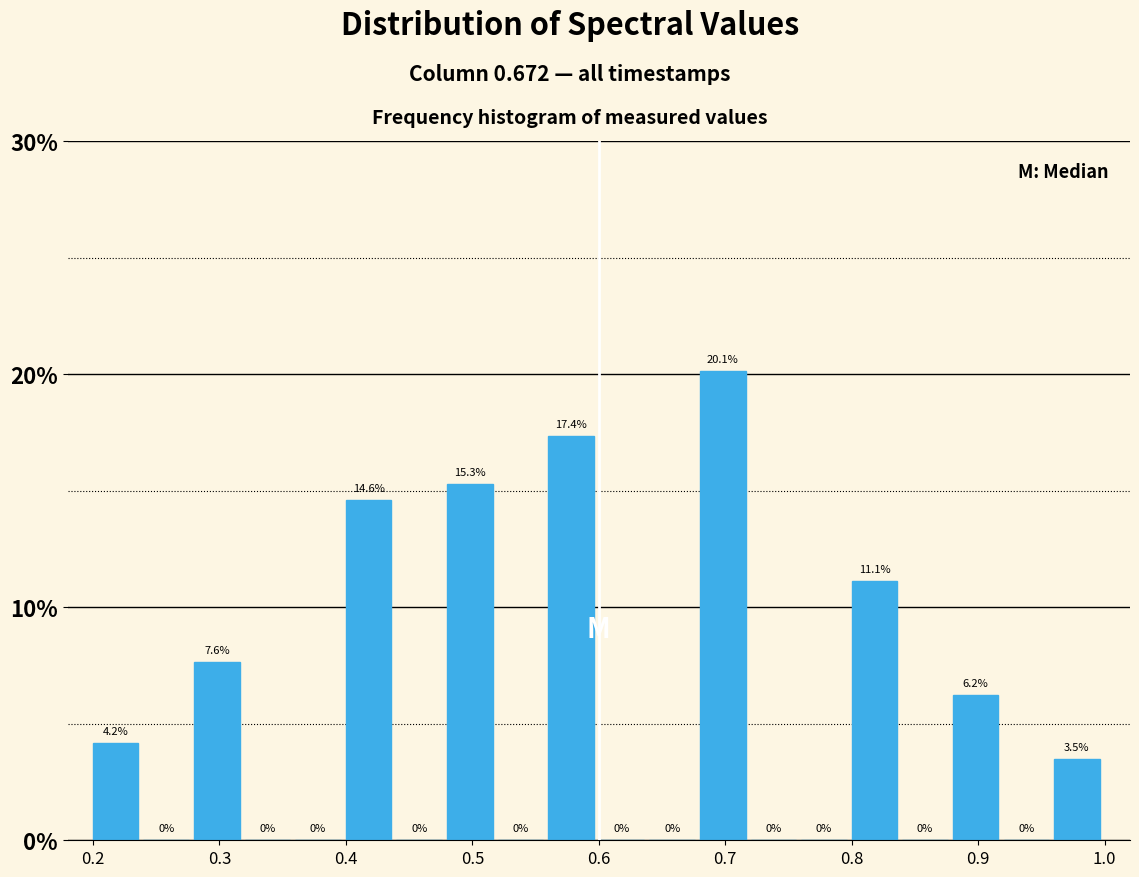

Reading left to right, list every bar in this chart as the range it spans on the x-axis followed by its height.

0.20 to 0.24: 4.2
0.24 to 0.28: 0.0
0.28 to 0.32: 7.6
0.32 to 0.36: 0.0
0.36 to 0.40: 0.0
0.40 to 0.44: 14.6
0.44 to 0.48: 0.0
0.48 to 0.52: 15.3
0.52 to 0.56: 0.0
0.56 to 0.60: 17.4
0.60 to 0.64: 0.0
0.64 to 0.68: 0.0
0.68 to 0.72: 20.1
0.72 to 0.76: 0.0
0.76 to 0.80: 0.0
0.80 to 0.84: 11.1
0.84 to 0.88: 0.0
0.88 to 0.92: 6.2
0.92 to 0.96: 0.0
0.96 to 1.00: 3.5